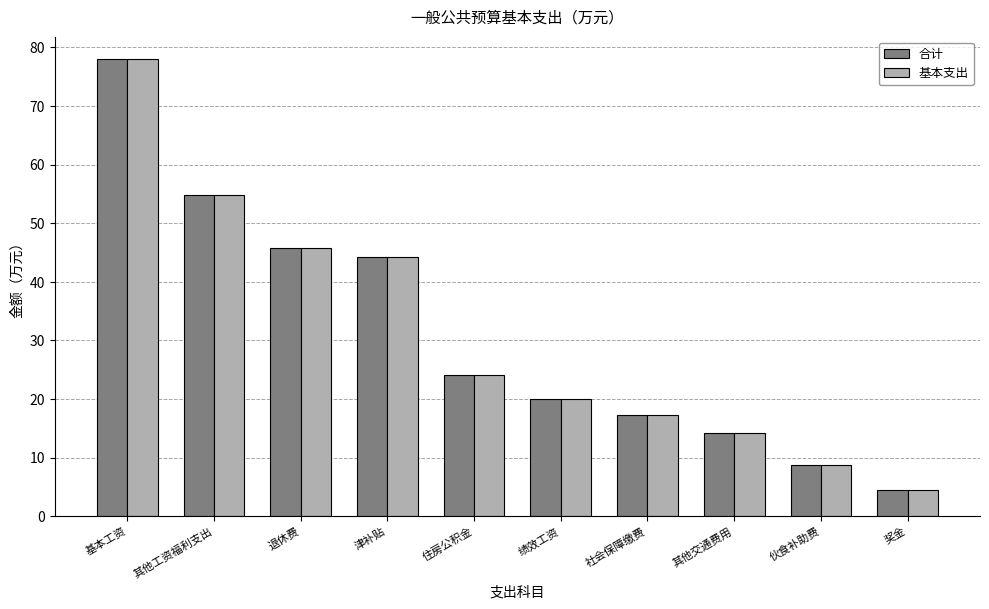

Count the number of categories in the chart.

10